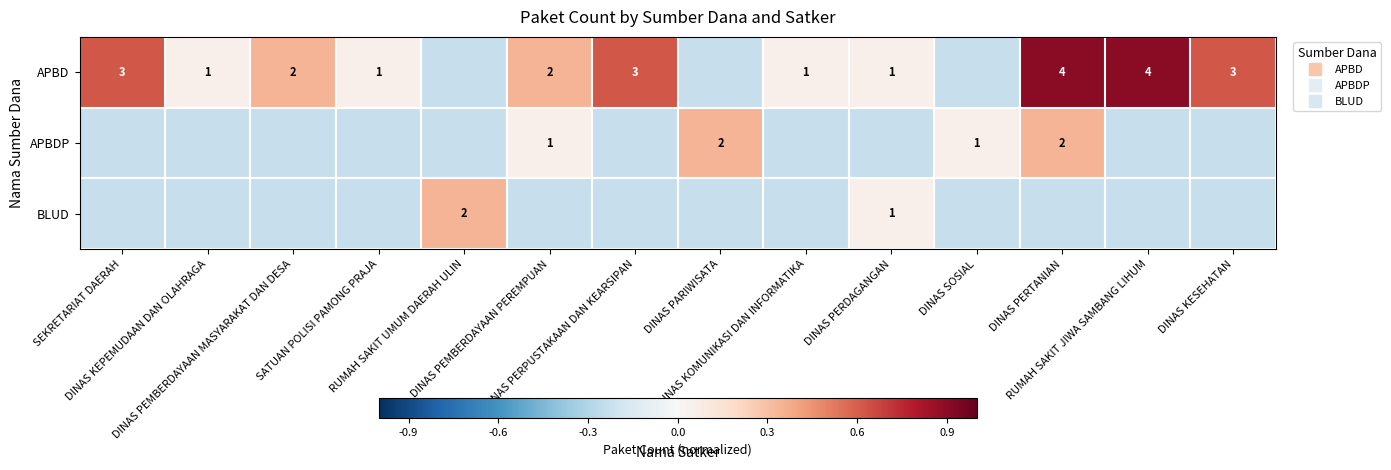

How many values in APBDP are above zero?

4